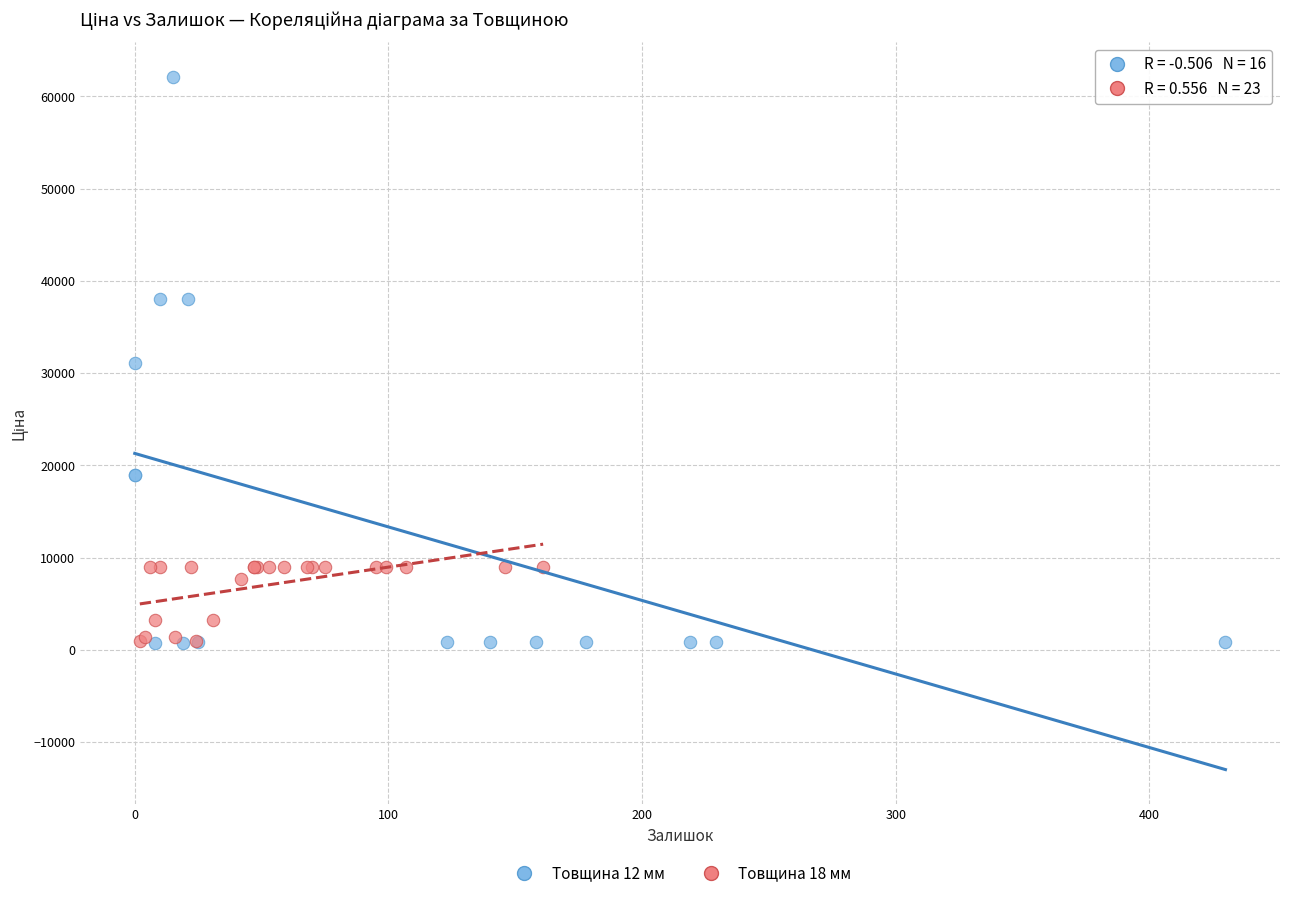

Which series reaches the maximum Y coordinate?

Товщина 12 мм